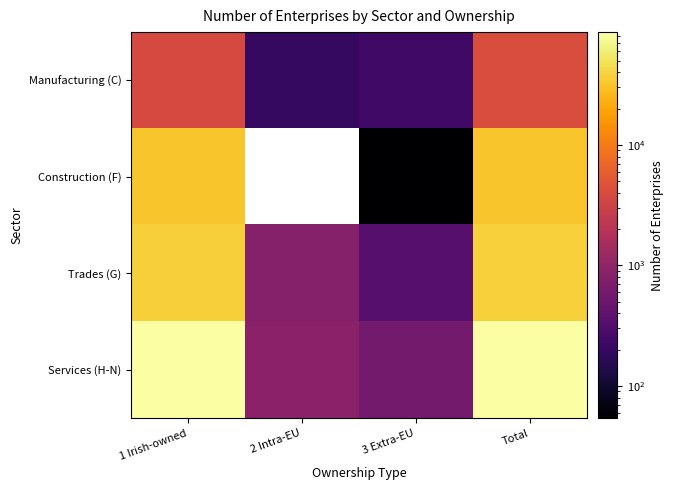

Between 1 Irish-owned and 3 Extra-EU, which is larger?

1 Irish-owned